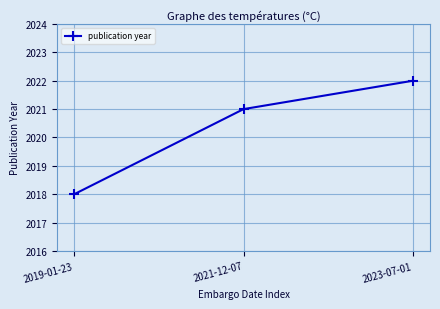

The chart shows a value of 841 at 2019-01-23. True or false?

False